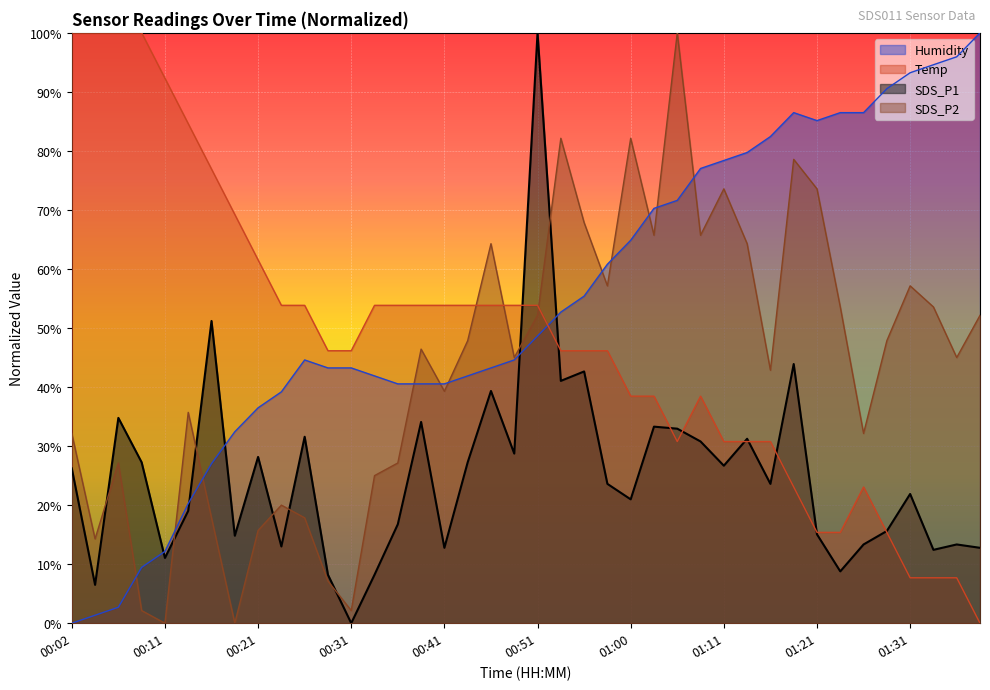

Which series changed the most between 00:07 and 00:53?

SDS_P2